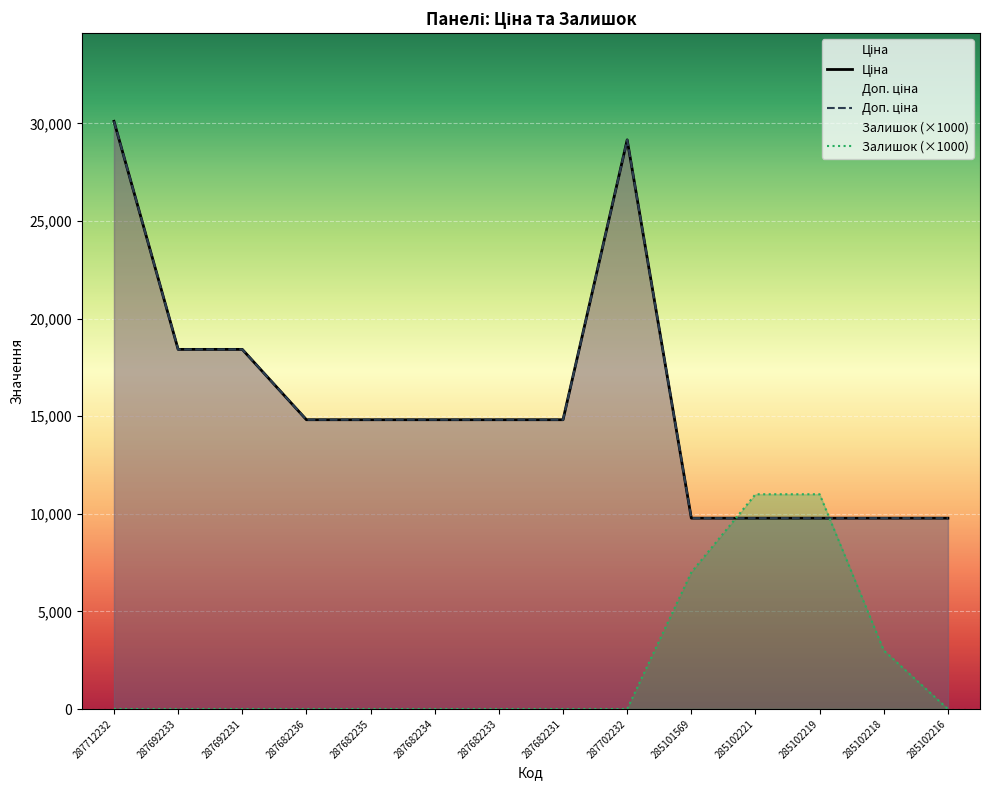

Is it true that Залишок equals 11000.0 at 285102221?

True